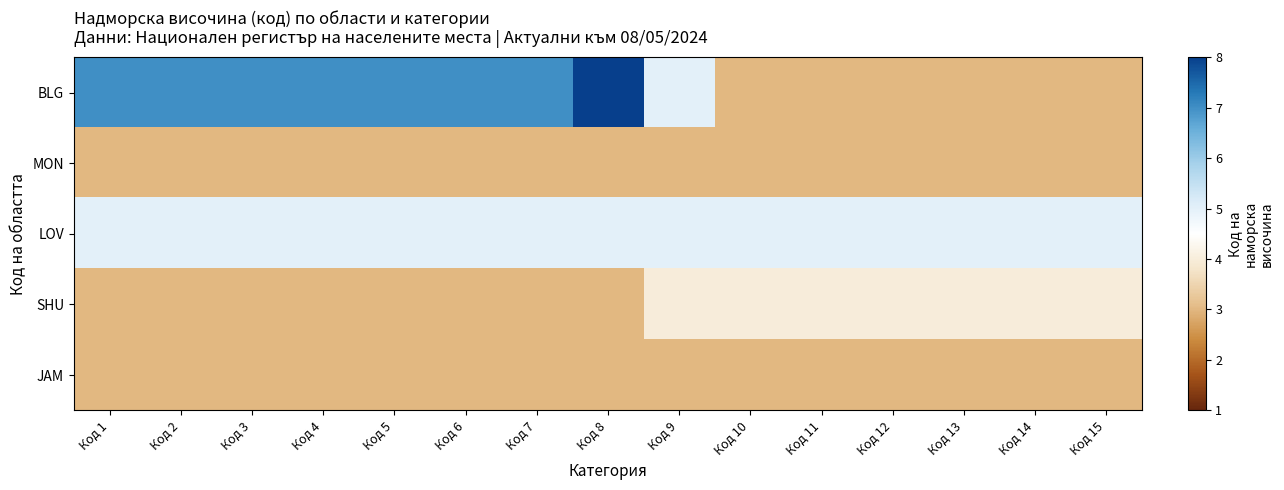

At Код 14, list the series in order from smallest to largest.

BLG, MON, JAM, SHU, LOV